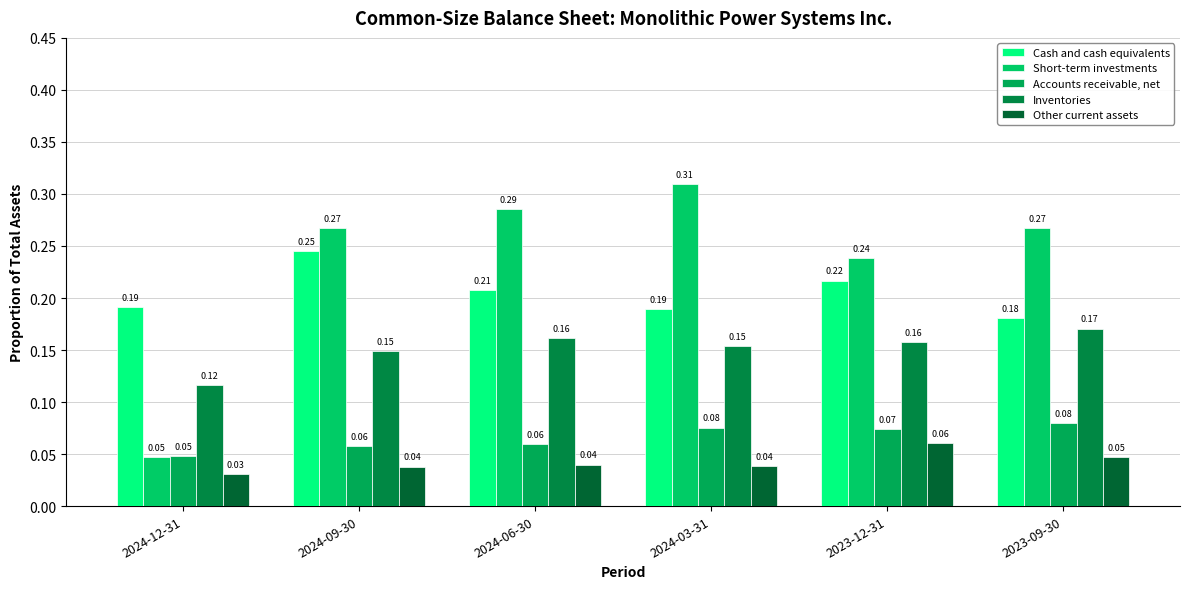

How many groups of bars are there?

6